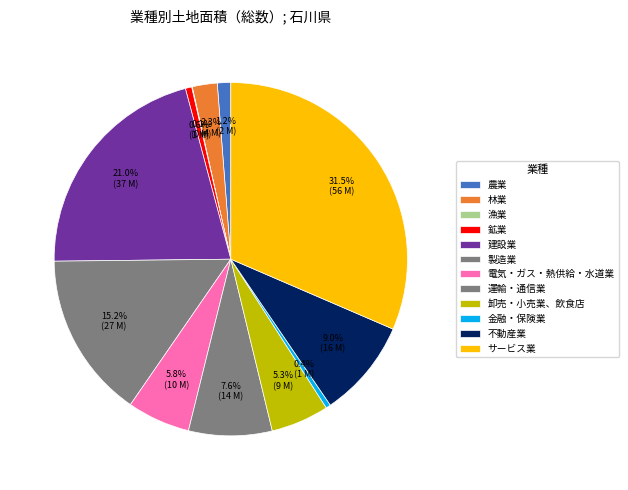

What is the ratio of the value at 製造業 to the value at 運輸・通信業?

2.0